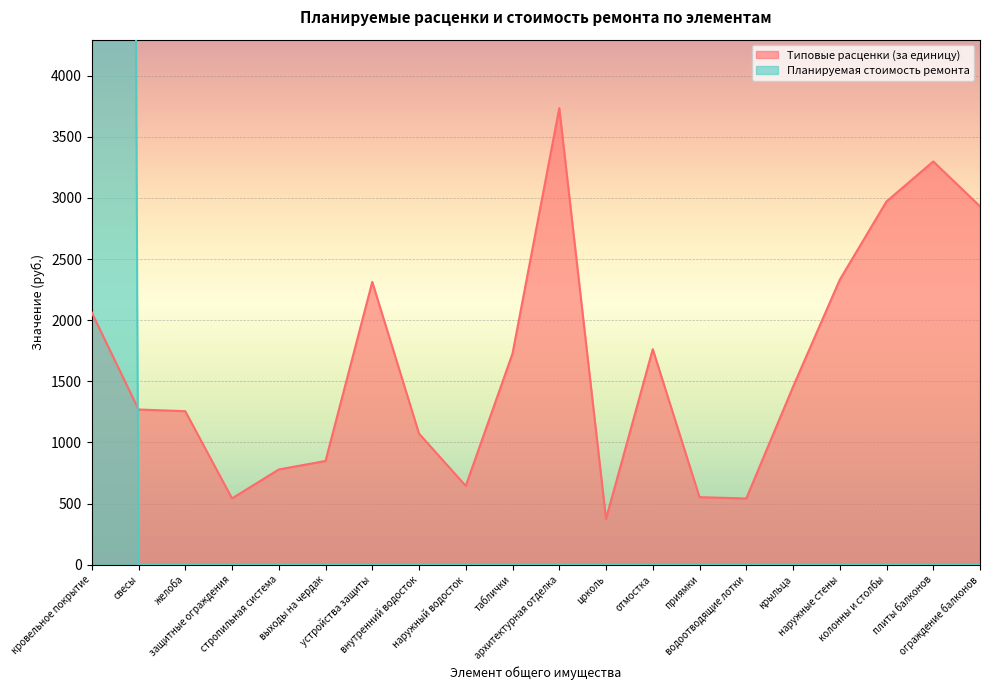

The value of Планируемая стоимость ремонта at плиты балконов is 0.0. True or false?

True